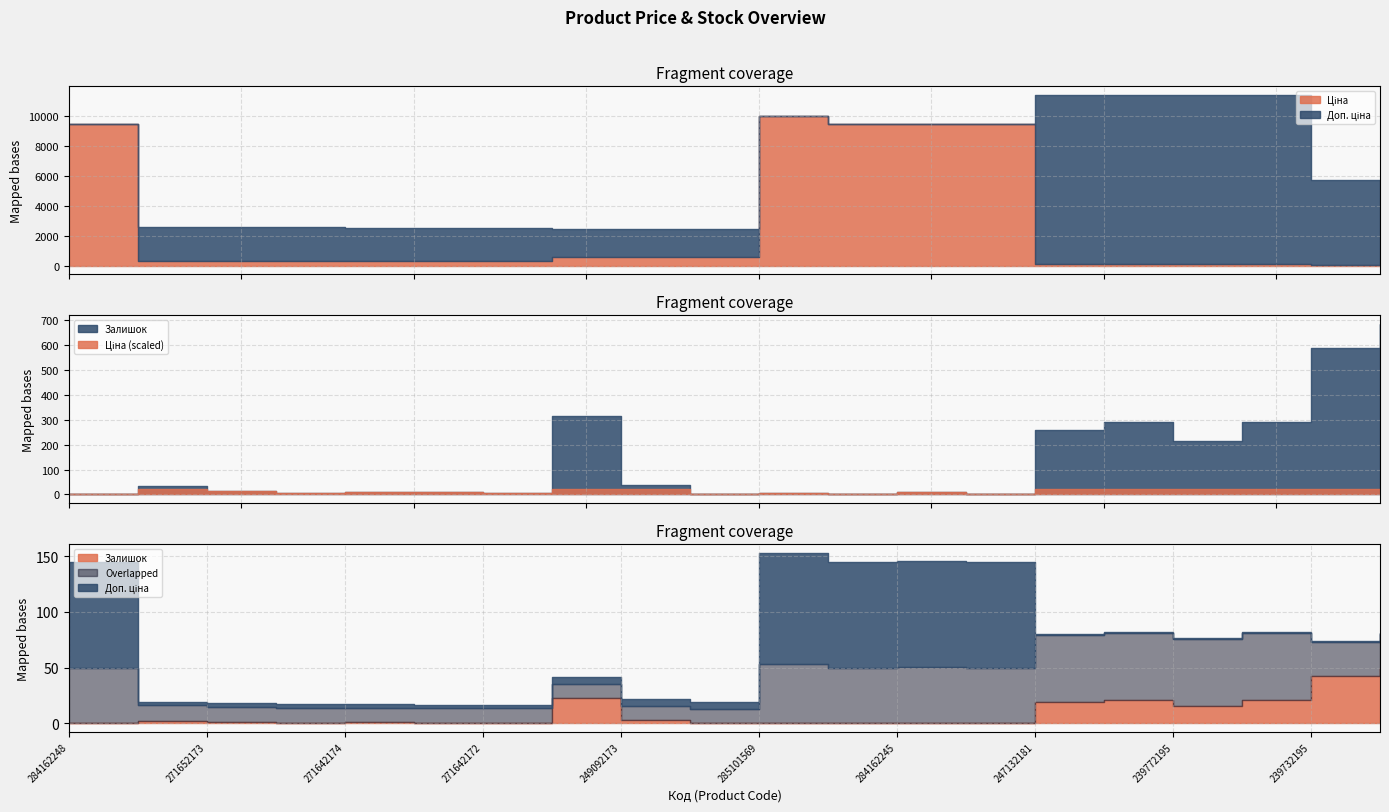

What is the greatest value displayed?

11410.0